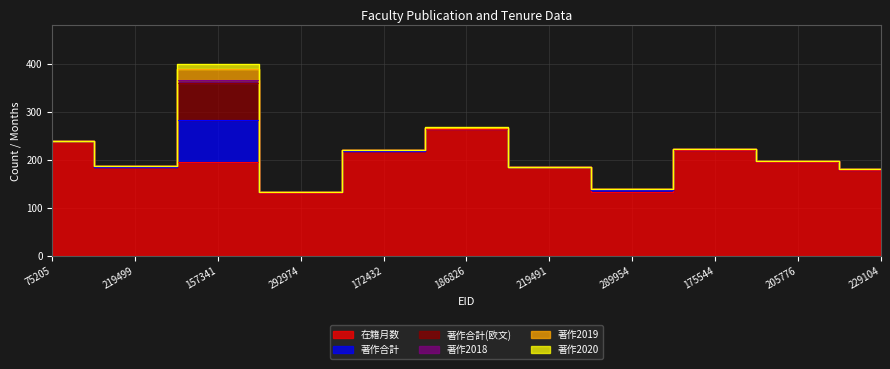

True or false: 在籍月数 and 著作合計(欧文) intersect in this chart.

False